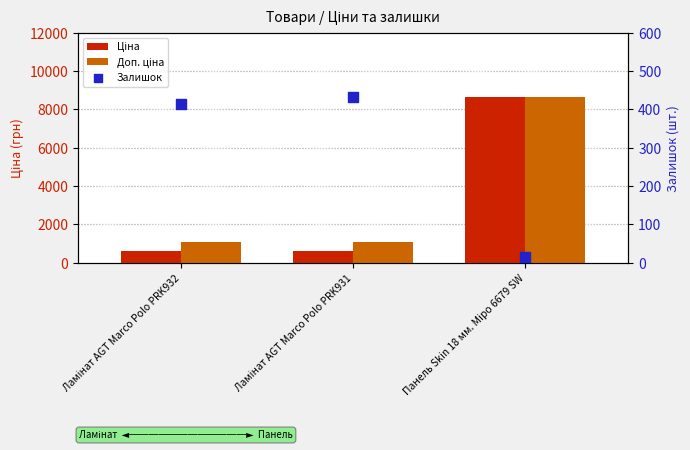

What is the total value across all series at Панель Skin 18 мм. Міро 6679 SW?

17354.4